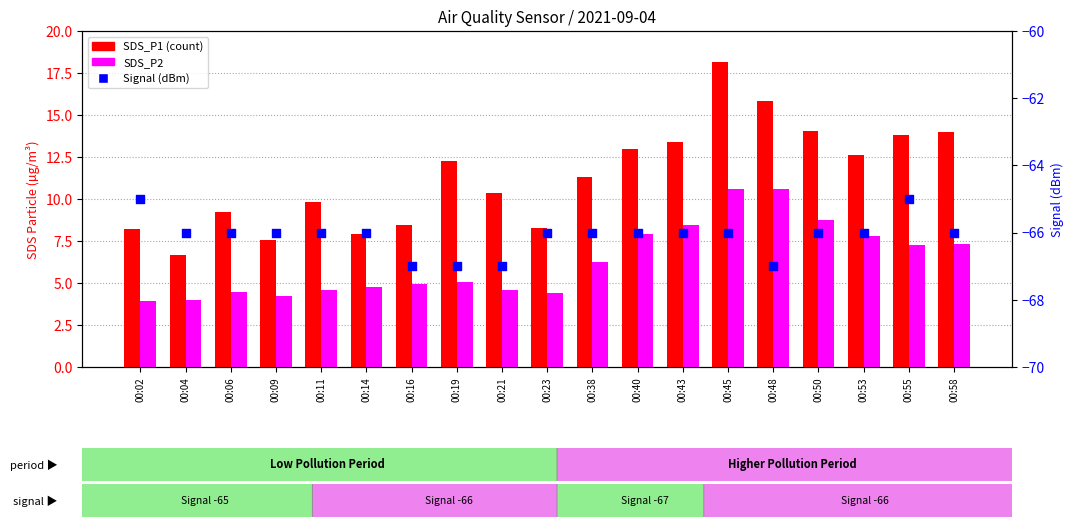

What are all the series names shown in the legend?

SDS_P1, SDS_P2, Signal